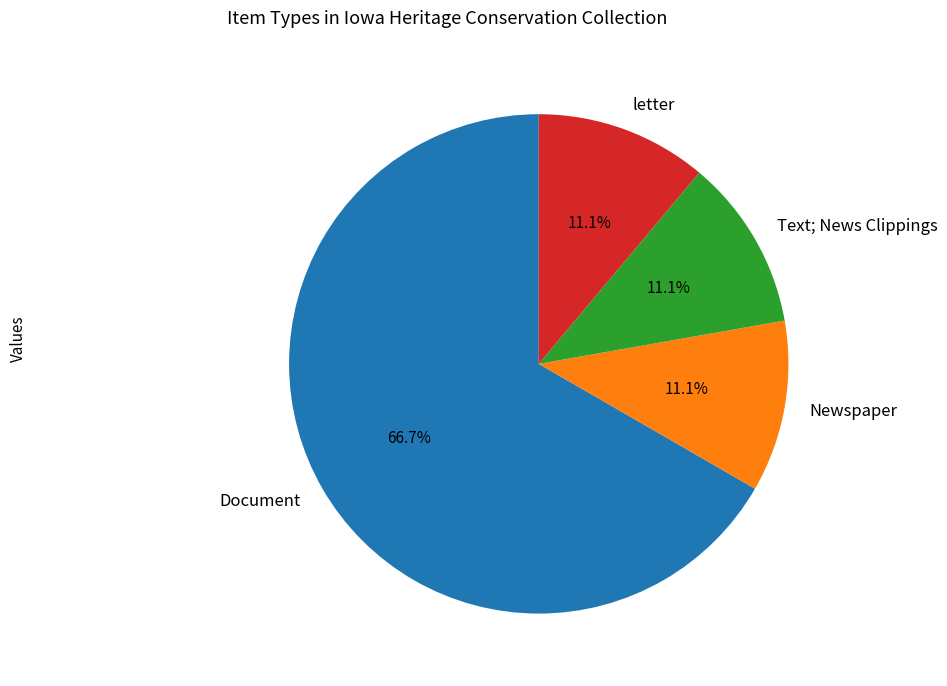

Count the number of slices in the pie.

4